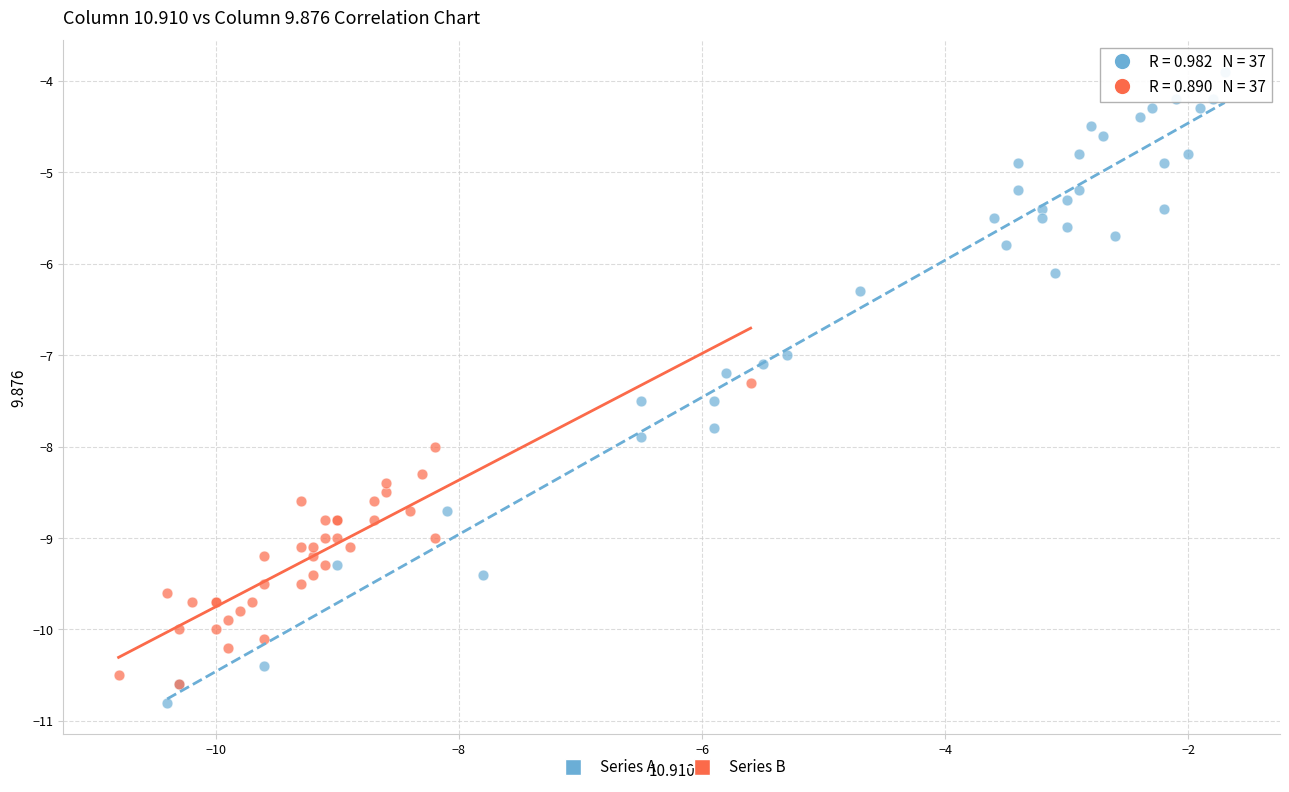

Which series has the largest Y range (max minus min)?

Series A